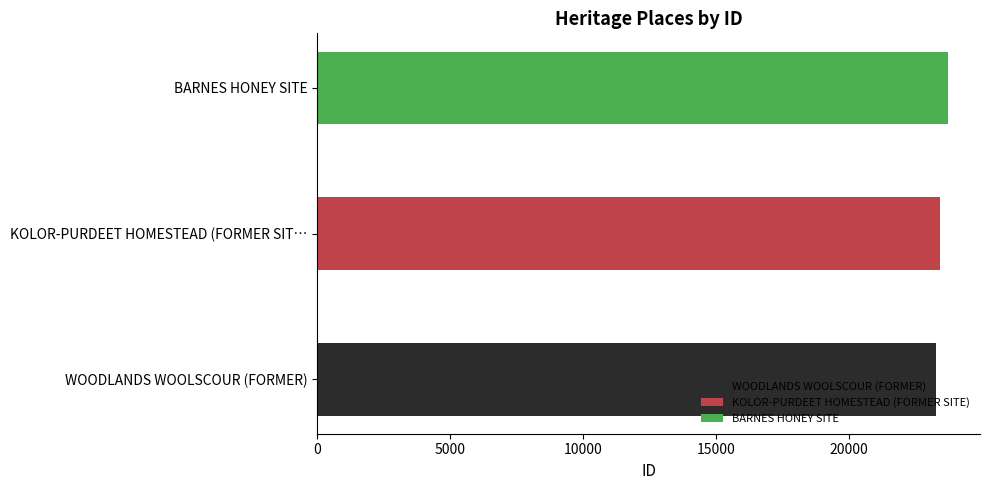

List the labels in order of value, largest first.

BARNES HONEY SITE, KOLOR-PURDEET HOMESTEAD (FORMER SITE), WOODLANDS WOOLSCOUR (FORMER)